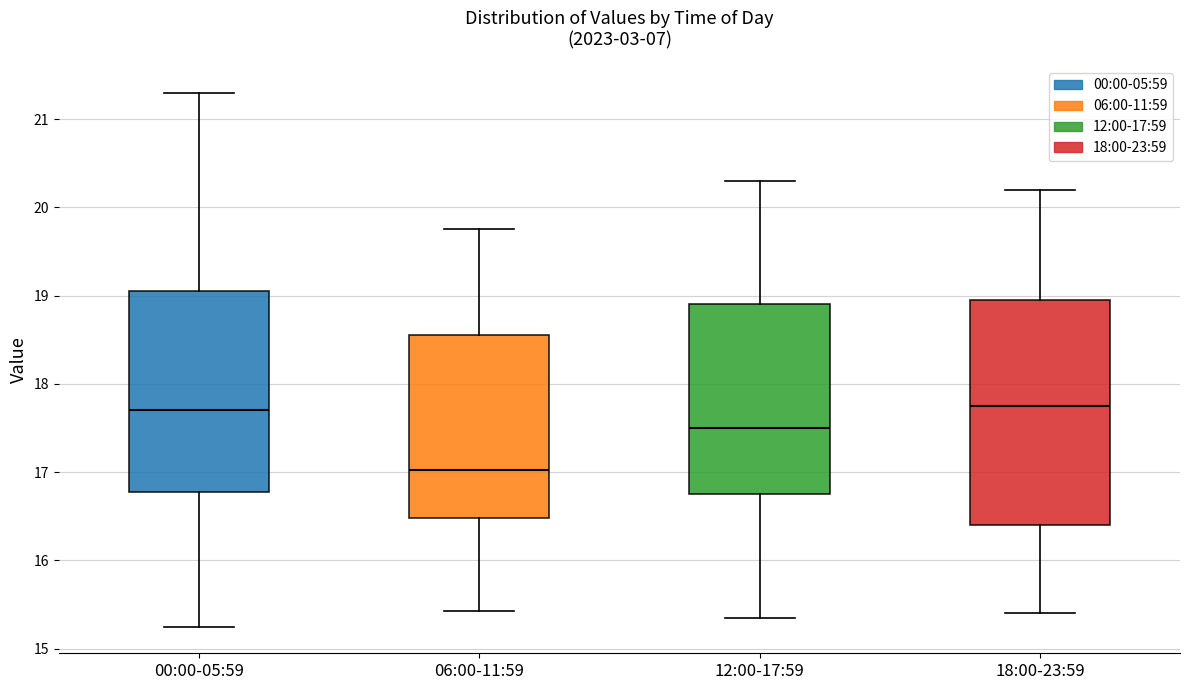

Where does the lower whisker of the box for 18:00-23:59 end on the y-axis? The values are not printed on the chart, so give them approximately, as read against the axis.

15.4